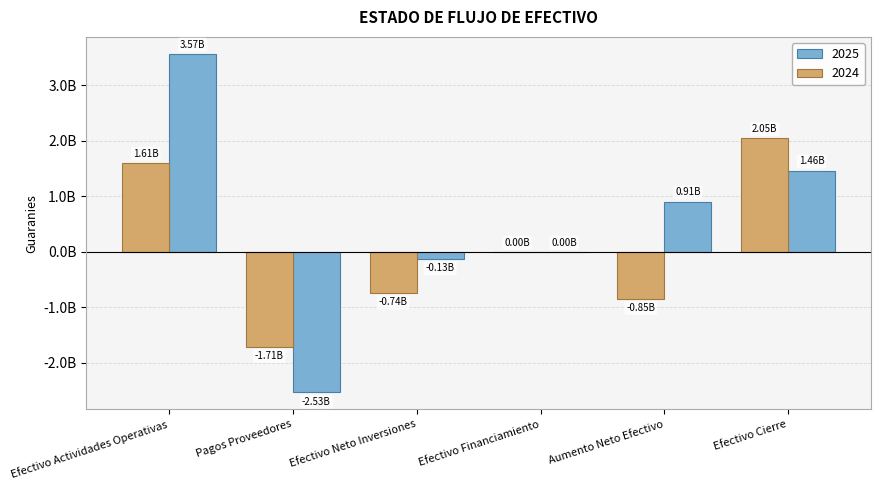

What position from the right is Efectivo Financiamiento?

3